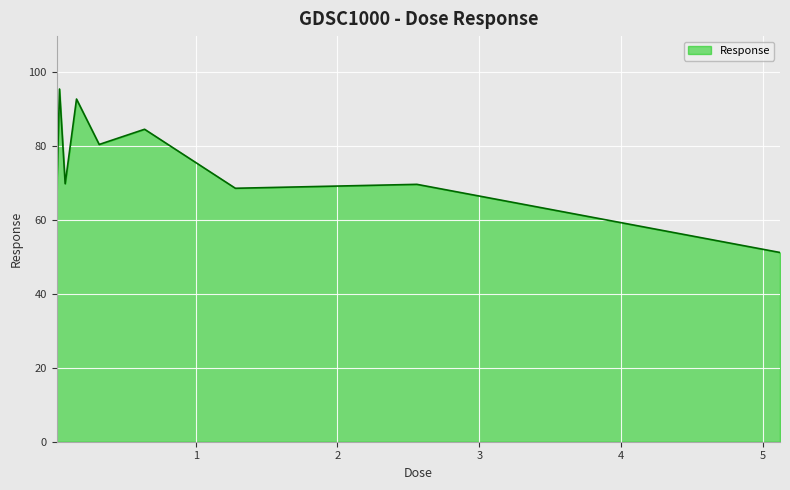

What is the minimum value shown in the chart?

51.1